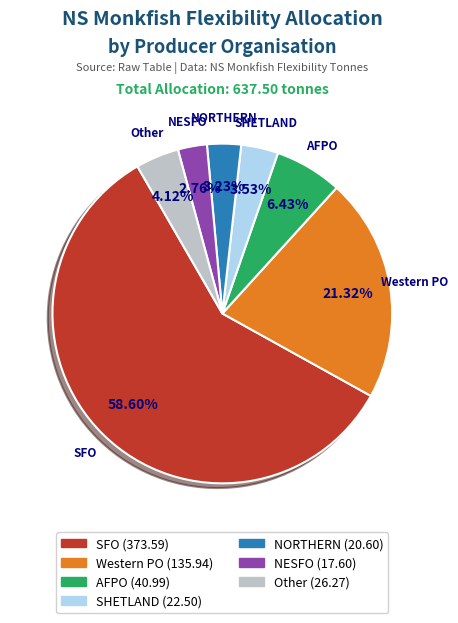

Which category has the biggest portion of the pie?

SFO